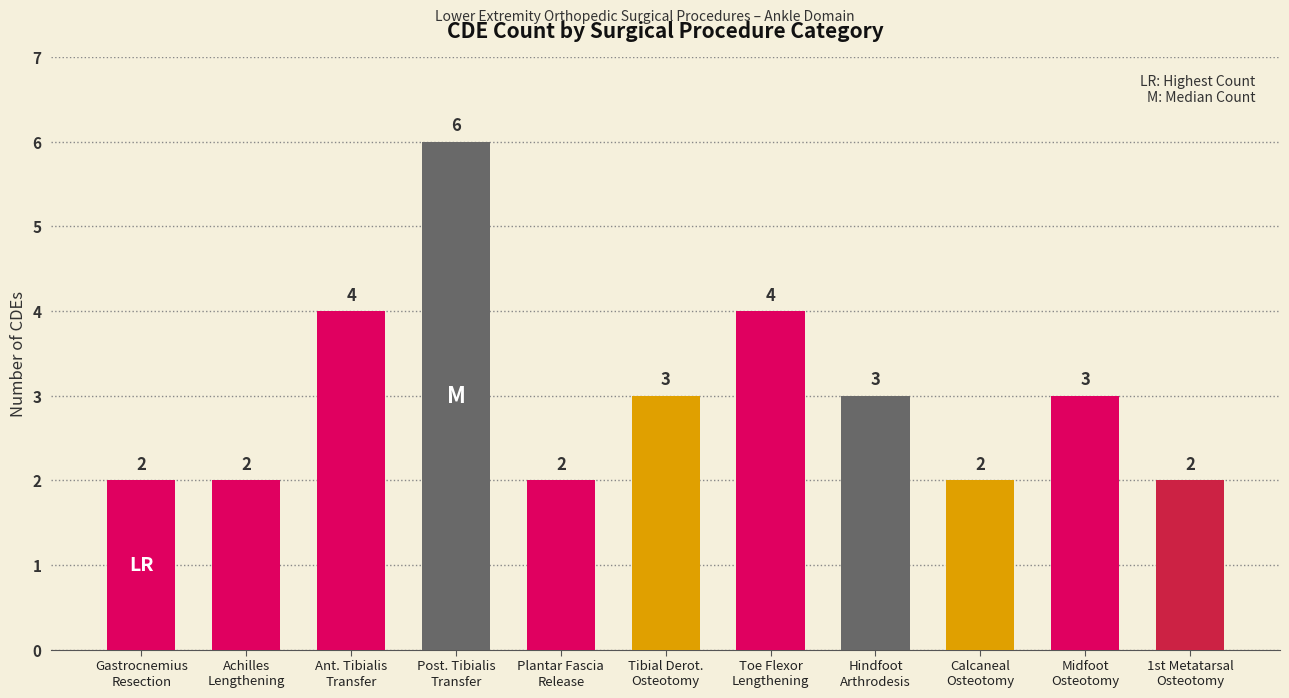

What is the label of the 3rd bar from the right?

Calcaneal
Osteotomy